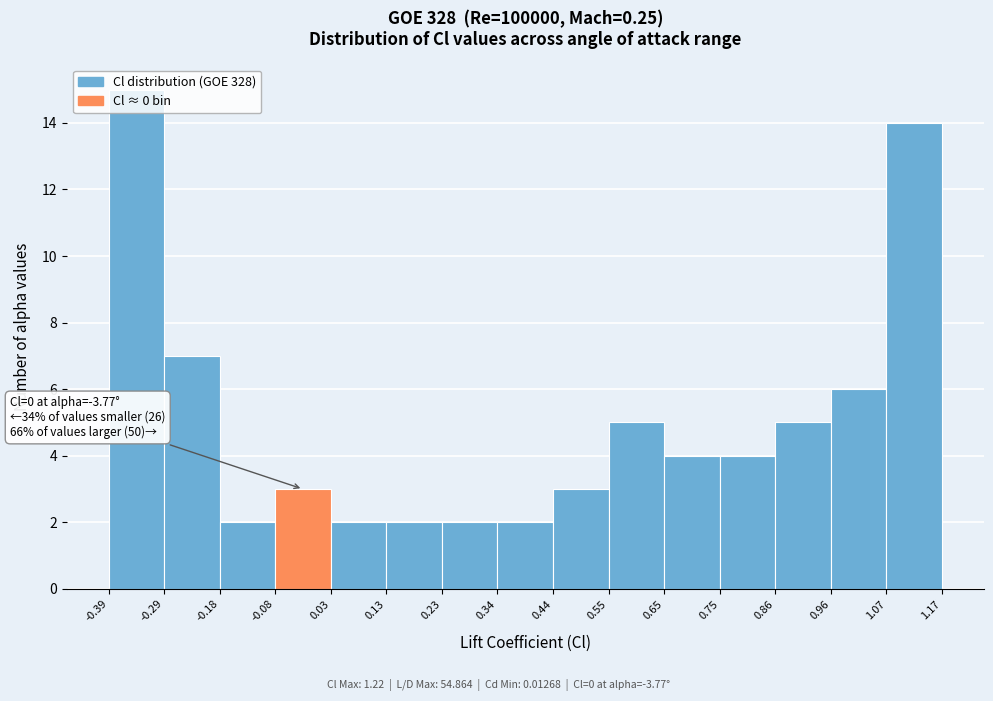

Over which range of the x-axis is the bar tallest?

-0.39 to -0.29